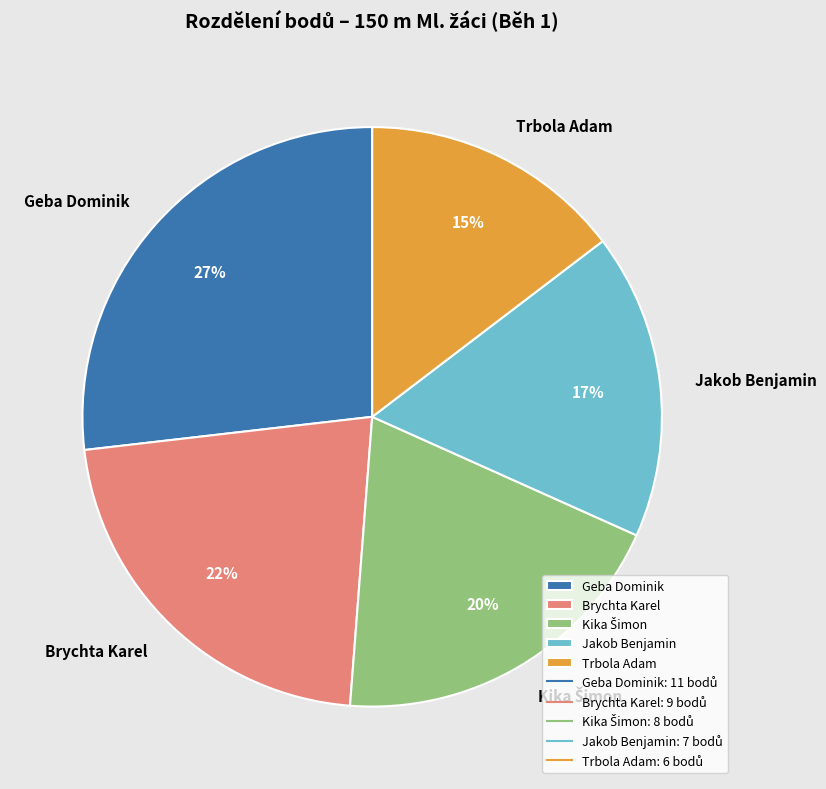

Combined, do Brychta Karel and Geba Dominik account for over 50%?

No